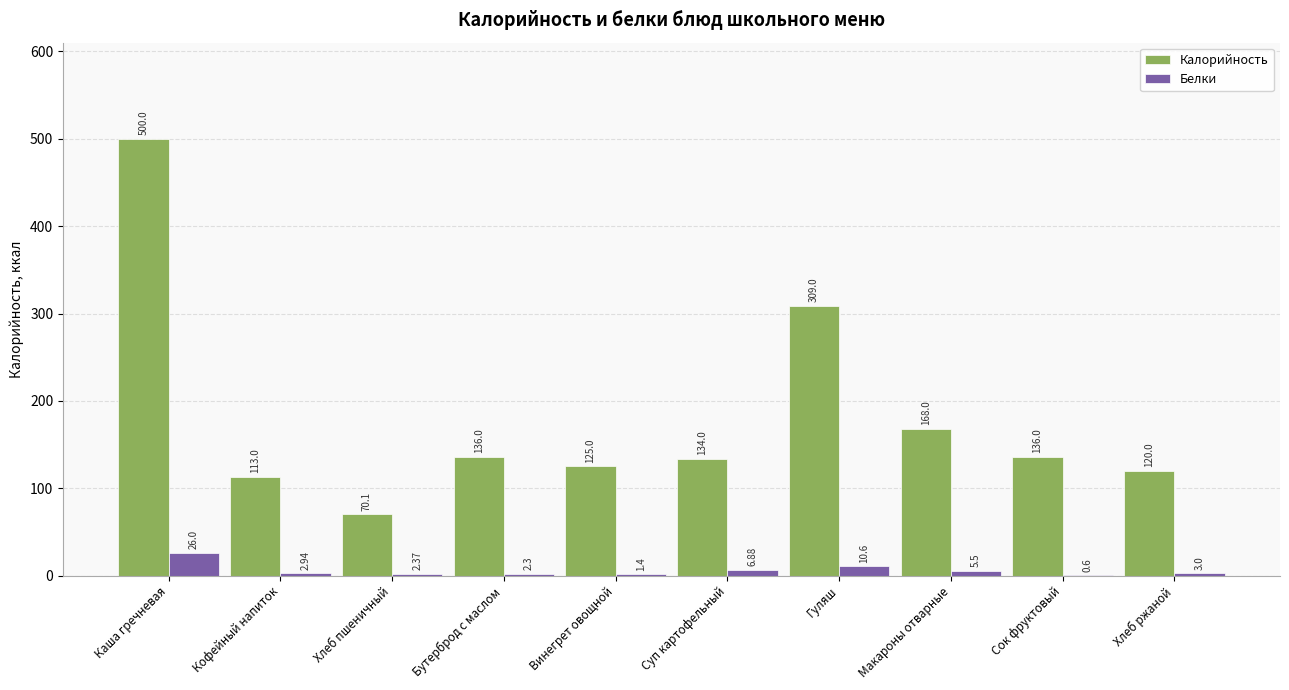

What is the sum of the Калорийность values at Макароны отварные and Винегрет овощной?

293.0